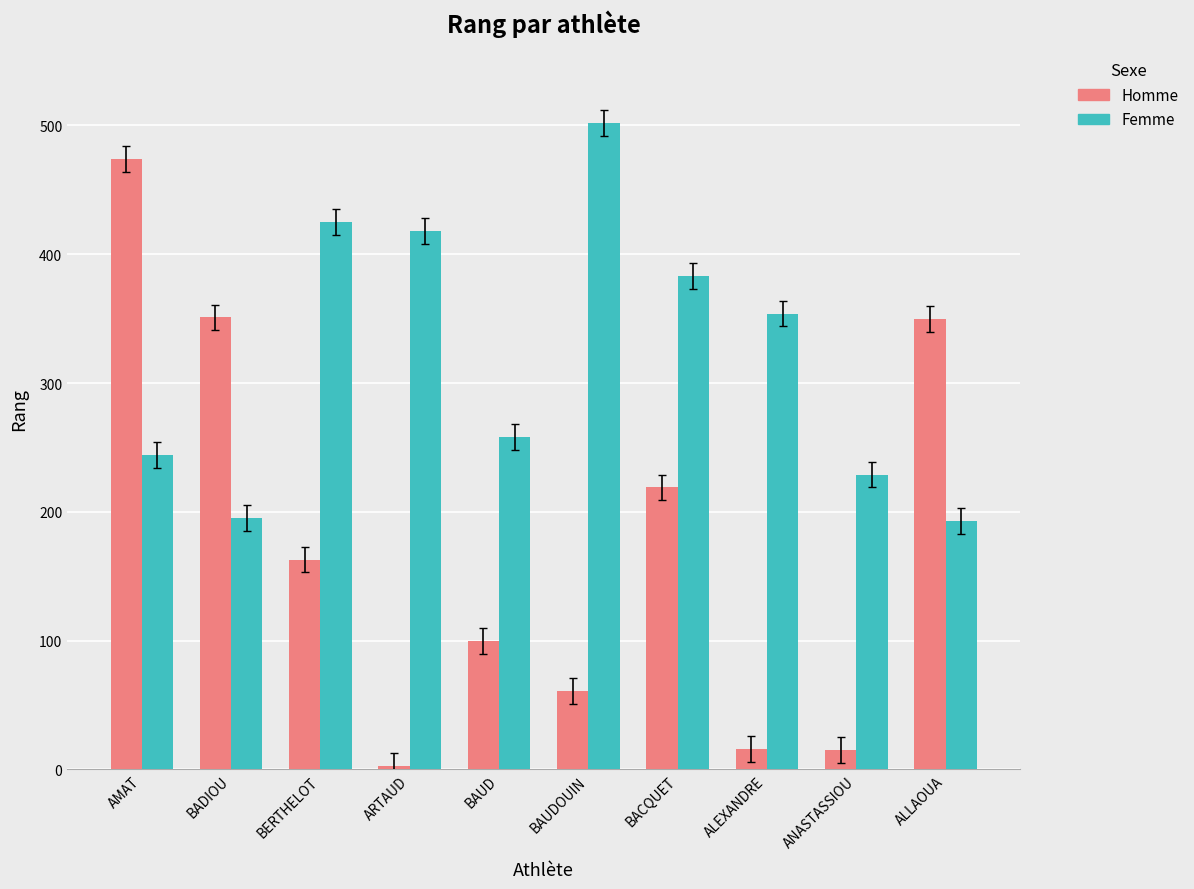

How many bars are there in total?

20